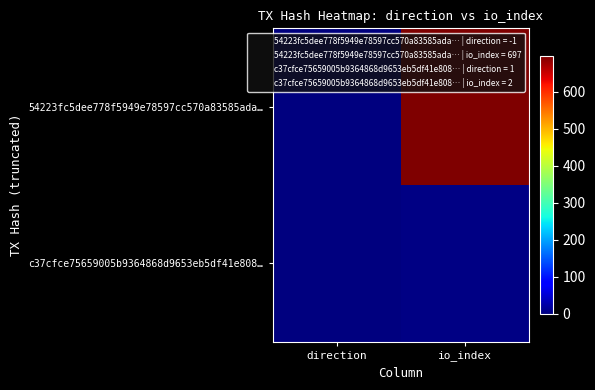

Reading left to right, extract all data points from this chart.

54223fc5dee778f5949e78597cc570a83585ada…: direction=-1	io_index=697
c37cfce75659005b9364868d9653eb5df41e808…: direction=1	io_index=2